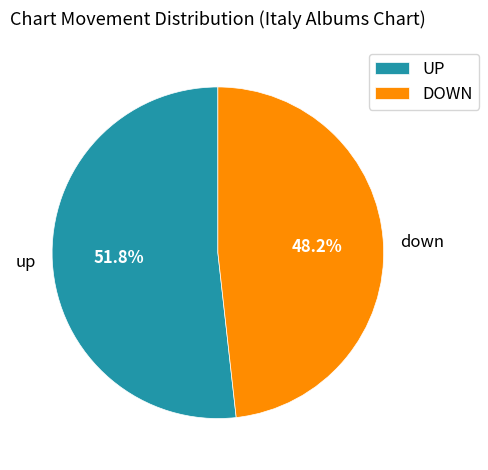

Which slice represents more than half of the pie?

up